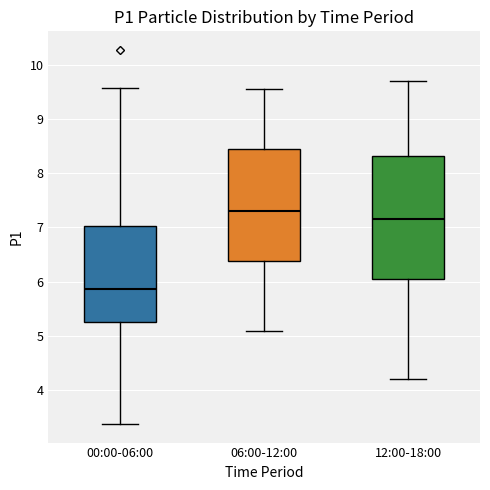

Where does the median line of the box for 12:00-18:00 sit on the y-axis? The values are not printed on the chart, so give them approximately, as read against the axis.

7.2